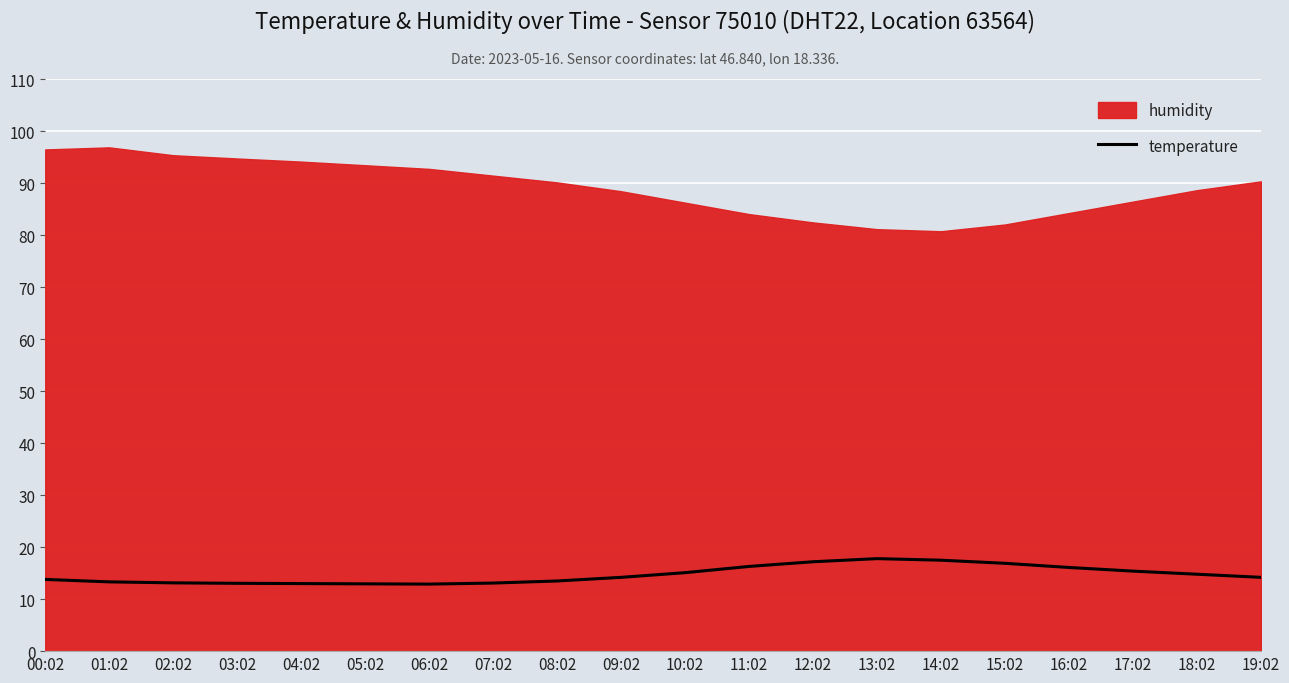

What is the difference between the maximum and minimum values?

4.9